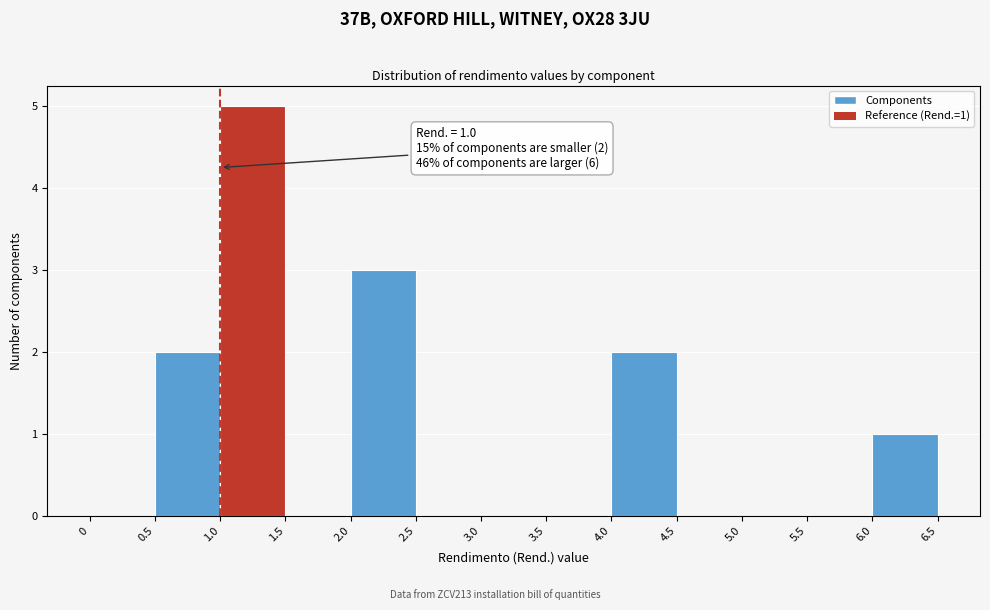

Over which range of the x-axis is the bar tallest?

1.0 to 1.5